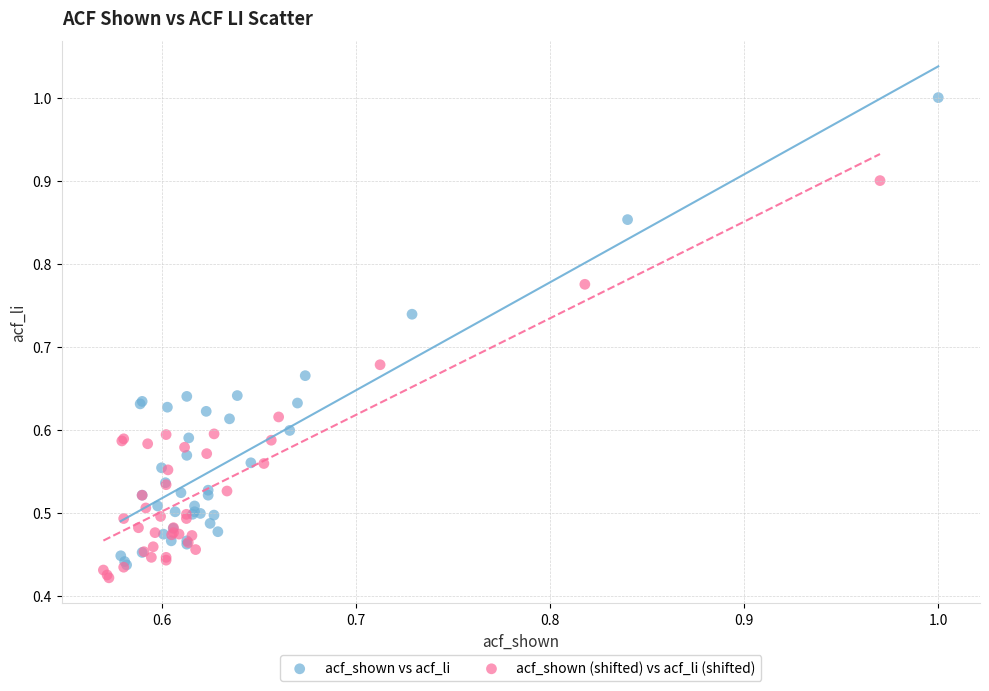

Which series has the largest Y range (max minus min)?

acf_shown vs acf_li